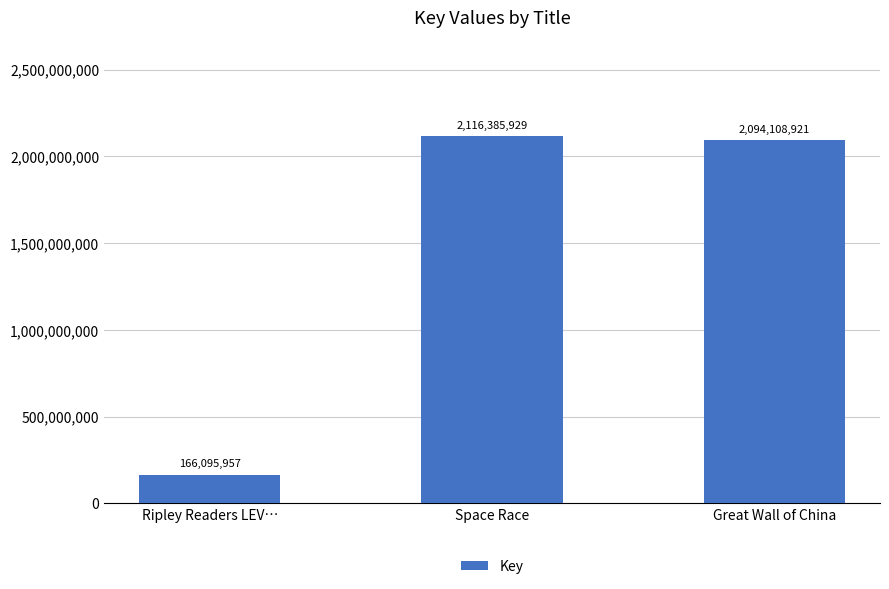

What is the average value?

1458863602